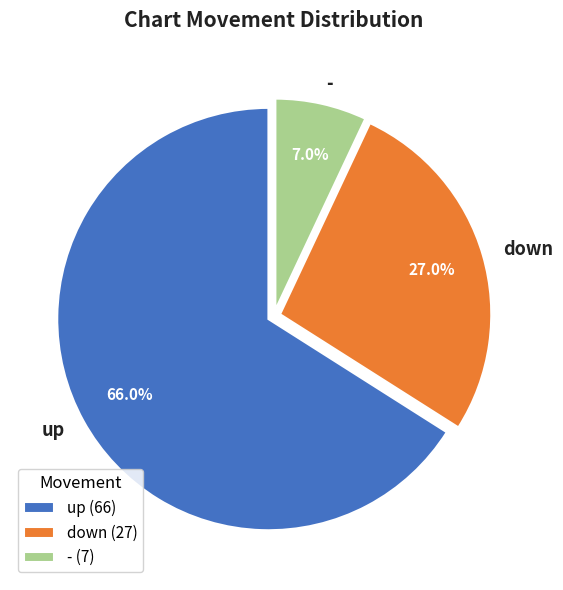

Which slice represents more than half of the pie?

up